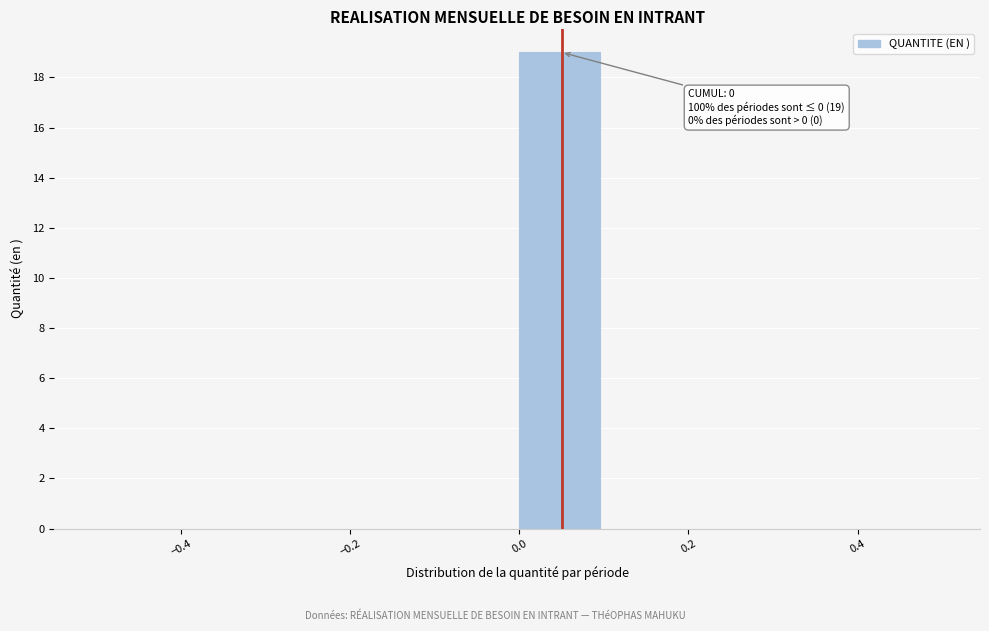

Over which range of the x-axis is the bar tallest?

0.0 to 0.1